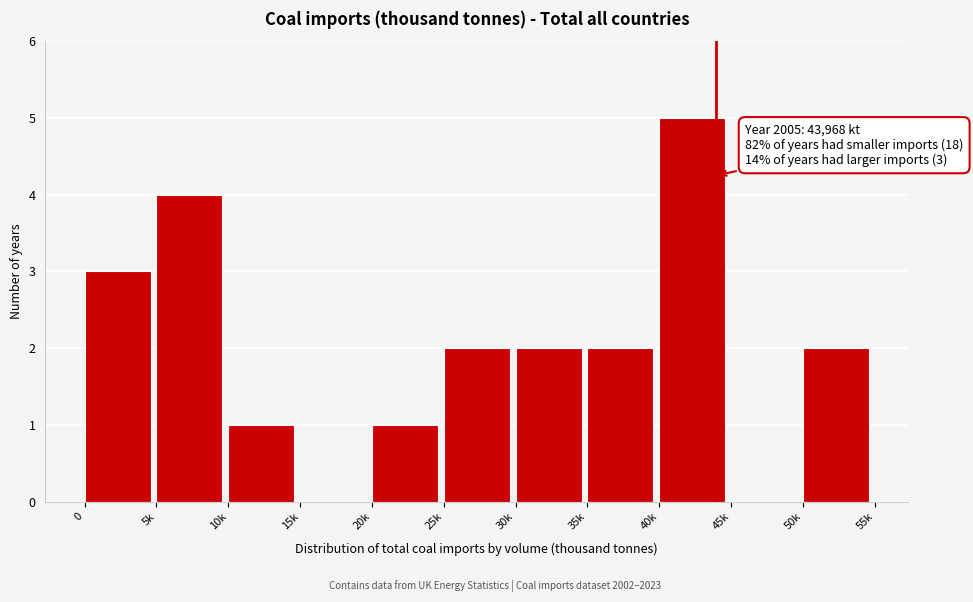

Reading left to right, transcribe all the data shown in this chart.

0=3	5k=4	10k=1	15k=0	20k=1	25k=2	30k=2	35k=2	40k=5	45k=0	50k=2